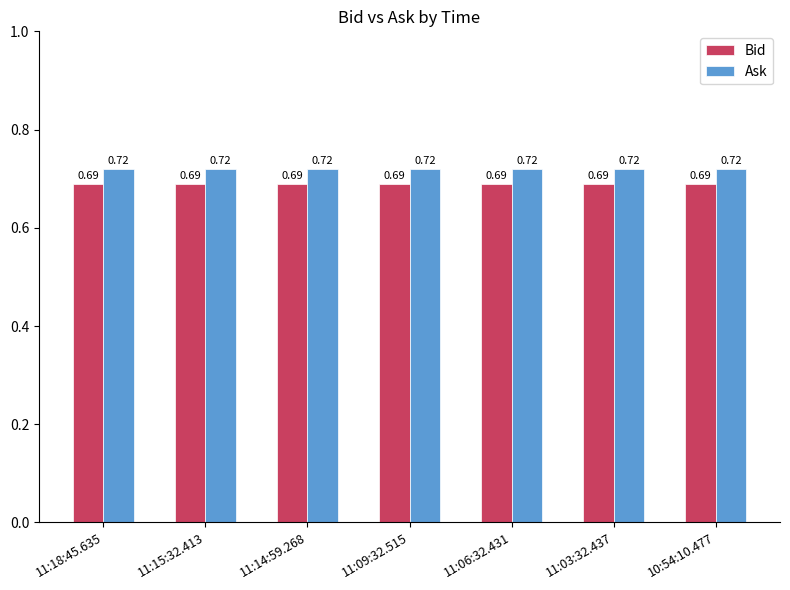

What is the sum of the Ask values at 11:06:32.431 and 10:54:10.477?

1.4